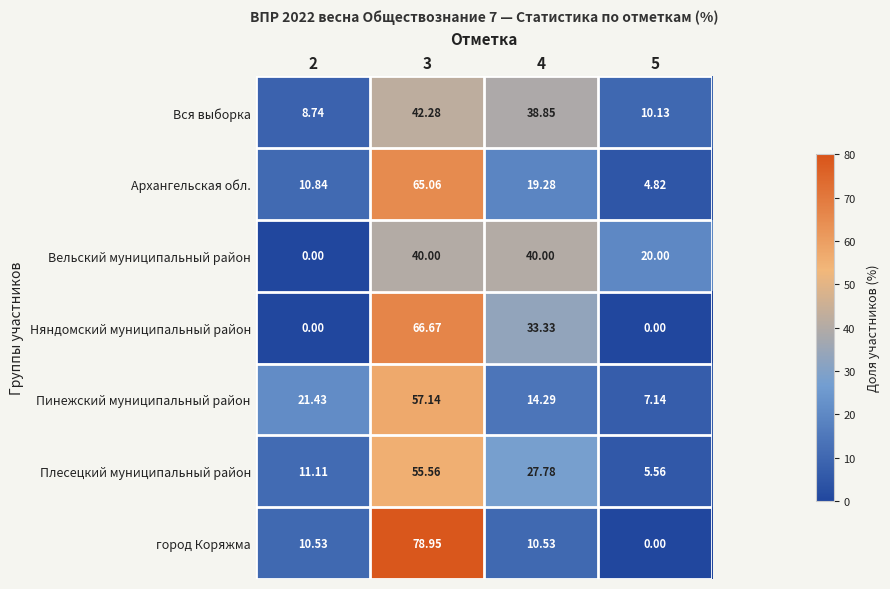

Which series changed the most between 4 and 5?

Няндомский муниципальный район